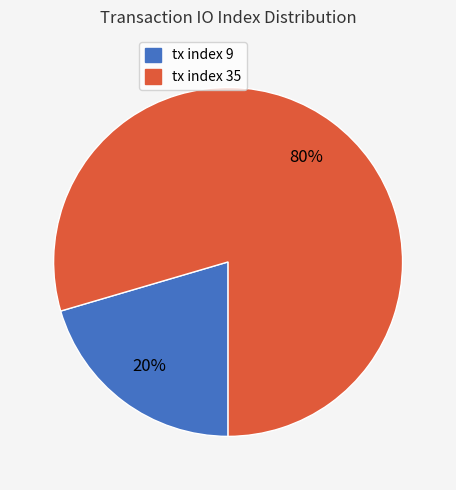

Between tx index 35 and tx index 9, which is larger?

tx index 35